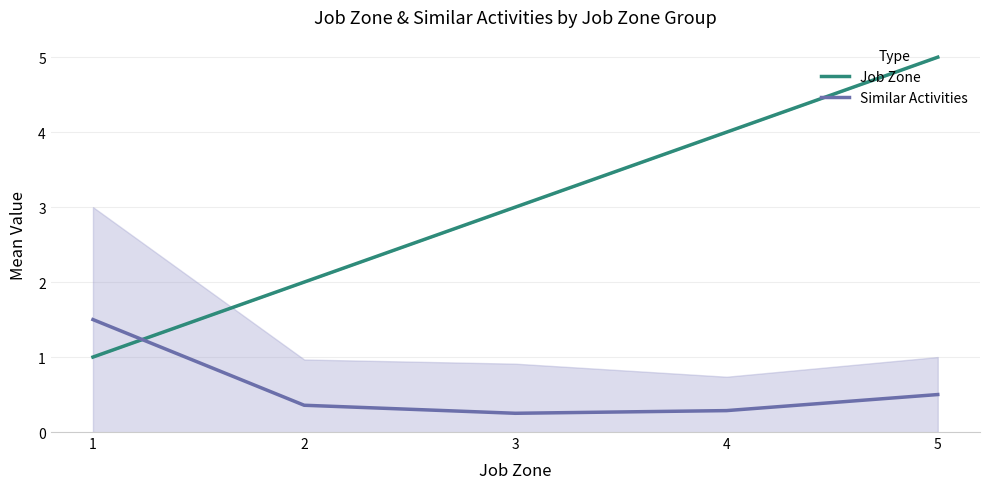

What is the approximate value of Similar Activities at 1?

1.5